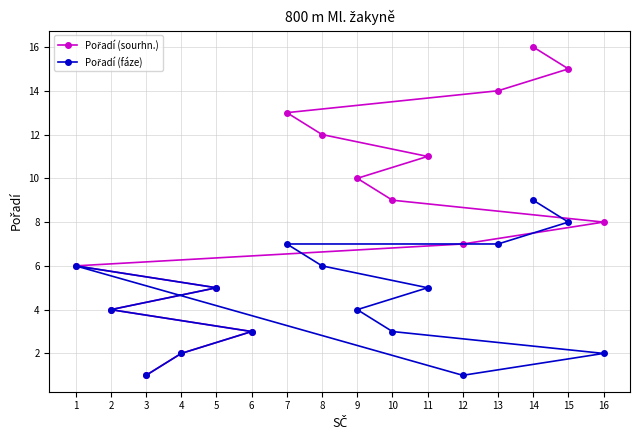

List the labels in order of Pořadí (fáze) value, largest first.

14, 15, 7, 13, 1, 8, 5, 11, 2, 9, 6, 10, 4, 16, 3, 12